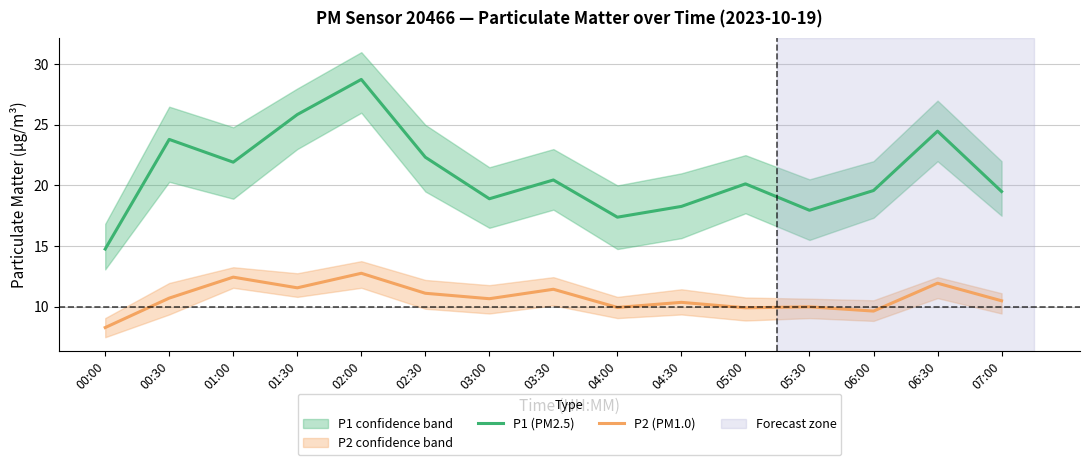

What are all the series names shown in the legend?

P1 (PM2.5), P2 (PM1.0)